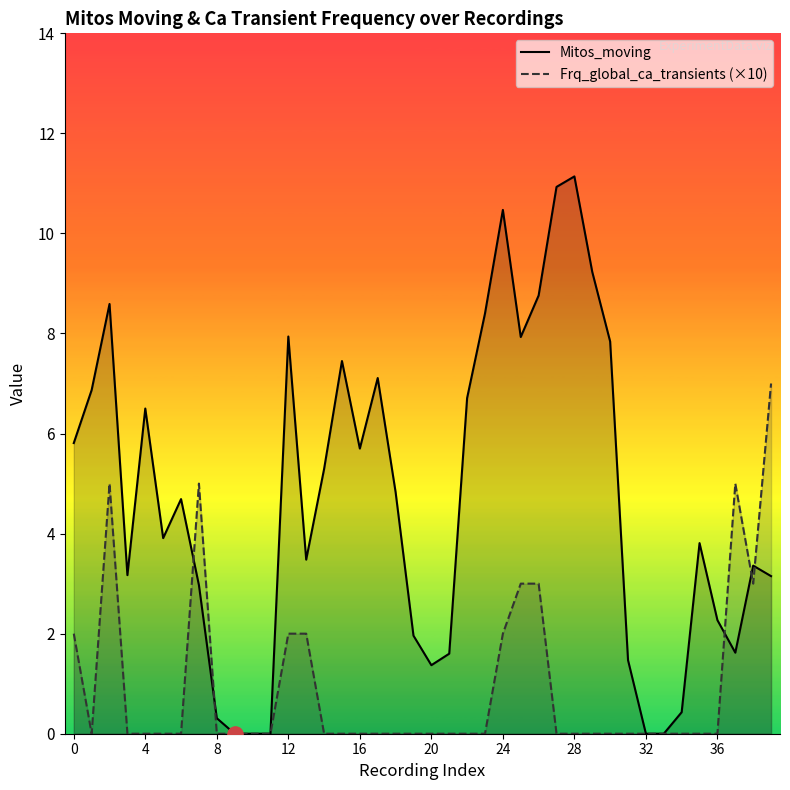

Which series has the largest Y range (max minus min)?

Mitos_moving